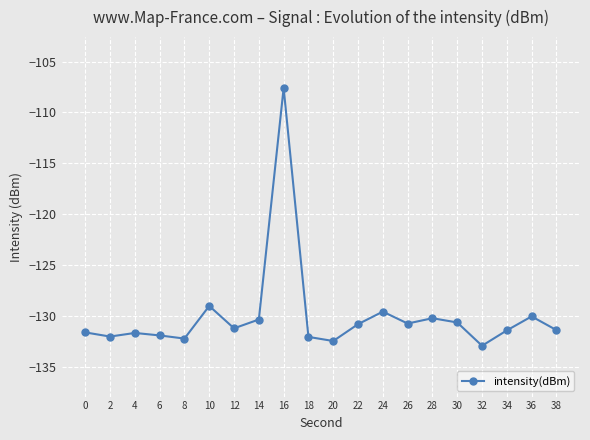

How many lines are shown in the chart?

1